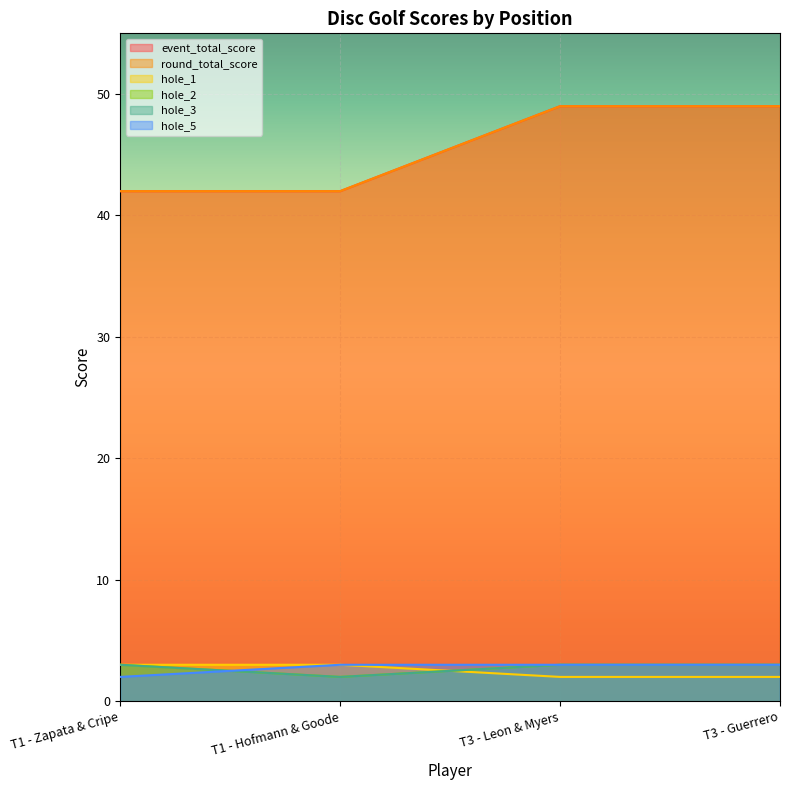

At T3 - Guerrero, list the series in order from smallest to largest.

hole_1, hole_2, hole_3, hole_5, event_total_score, round_total_score